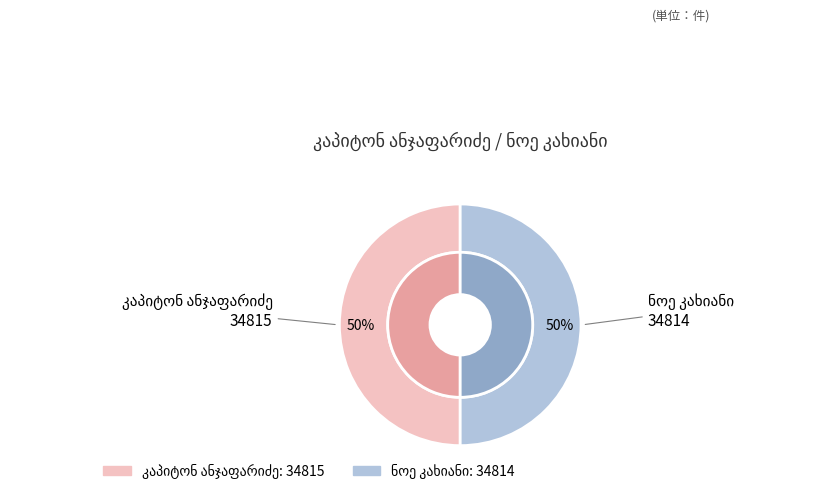

Does any single category account for the majority?

Yes